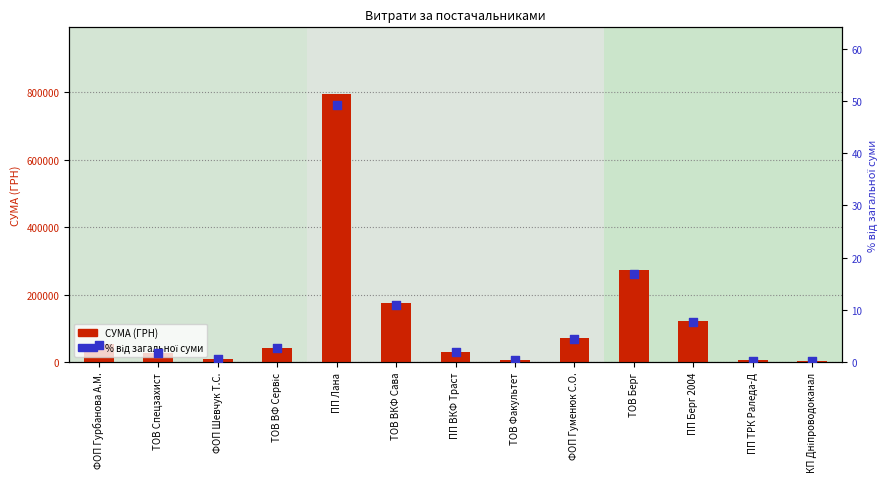

Which series has the largest total across all categories?

СУМА (ГРН)